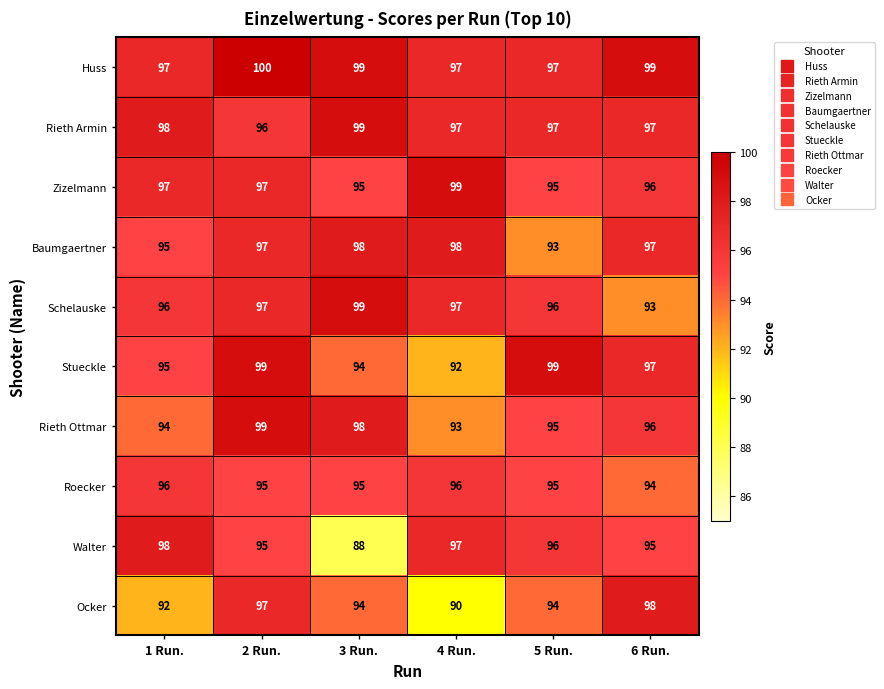

The Huss series shows 97 at 5 Run.. True or false?

True